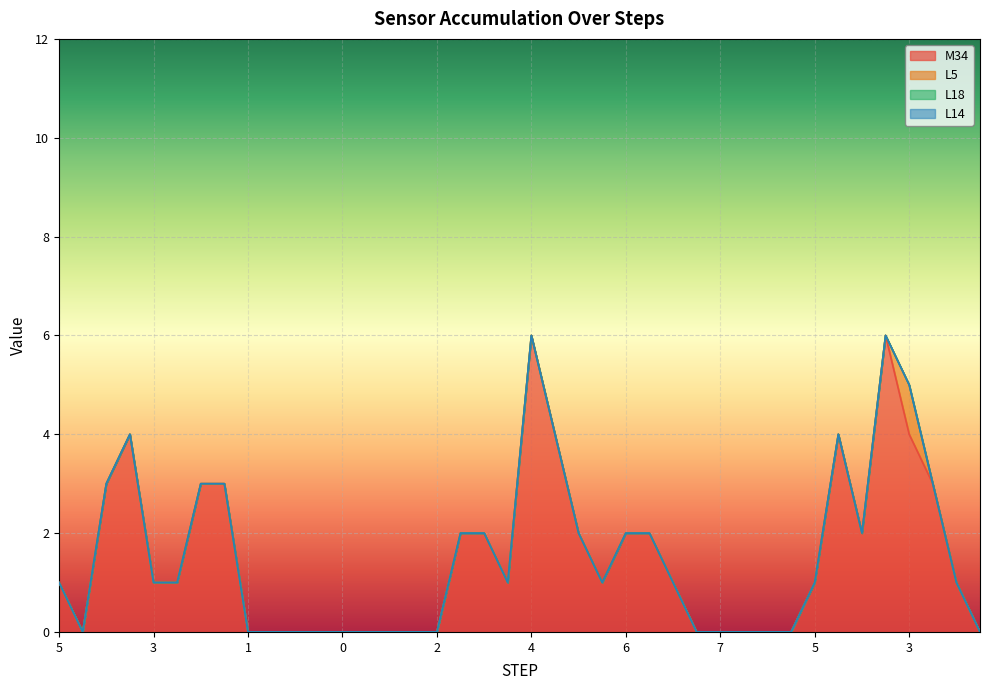

Reading left to right, list all the values displayed in this chart.

M34: 1	0	3	4	1	1	3	3	0	0	0	0	0	0	0	0	0	2	2	1	6	4	2	1	2	2	1	0	0	0	0	0	1	4	2	6	4	3	1	0
L5: 0	0	0	0	0	0	0	0	0	0	0	0	0	0	0	0	0	0	0	0	0	0	0	0	0	0	0	0	0	0	0	0	0	0	0	0	1	0	0	0
L18: 0	0	0	0	0	0	0	0	0	0	0	0	0	0	0	0	0	0	0	0	0	0	0	0	0	0	0	0	0	0	0	0	0	0	0	0	0	0	0	0
L14: 0	0	0	0	0	0	0	0	0	0	0	0	0	0	0	0	0	0	0	0	0	0	0	0	0	0	0	0	0	0	0	0	0	0	0	0	0	0	0	0